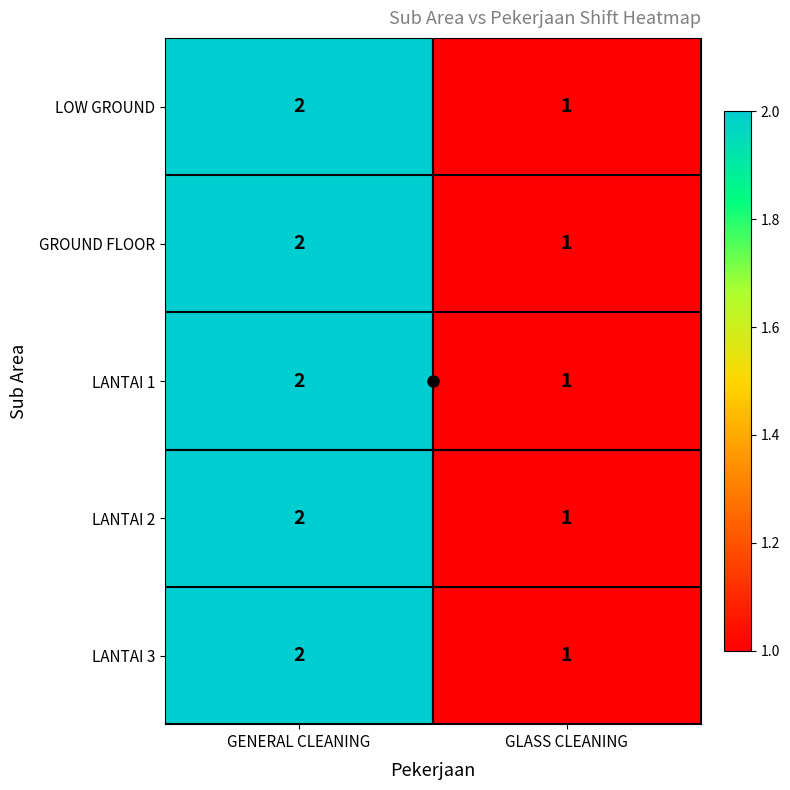

Rank the categories by LANTAI 2 value from lowest to highest.

GLASS CLEANING, GENERAL CLEANING